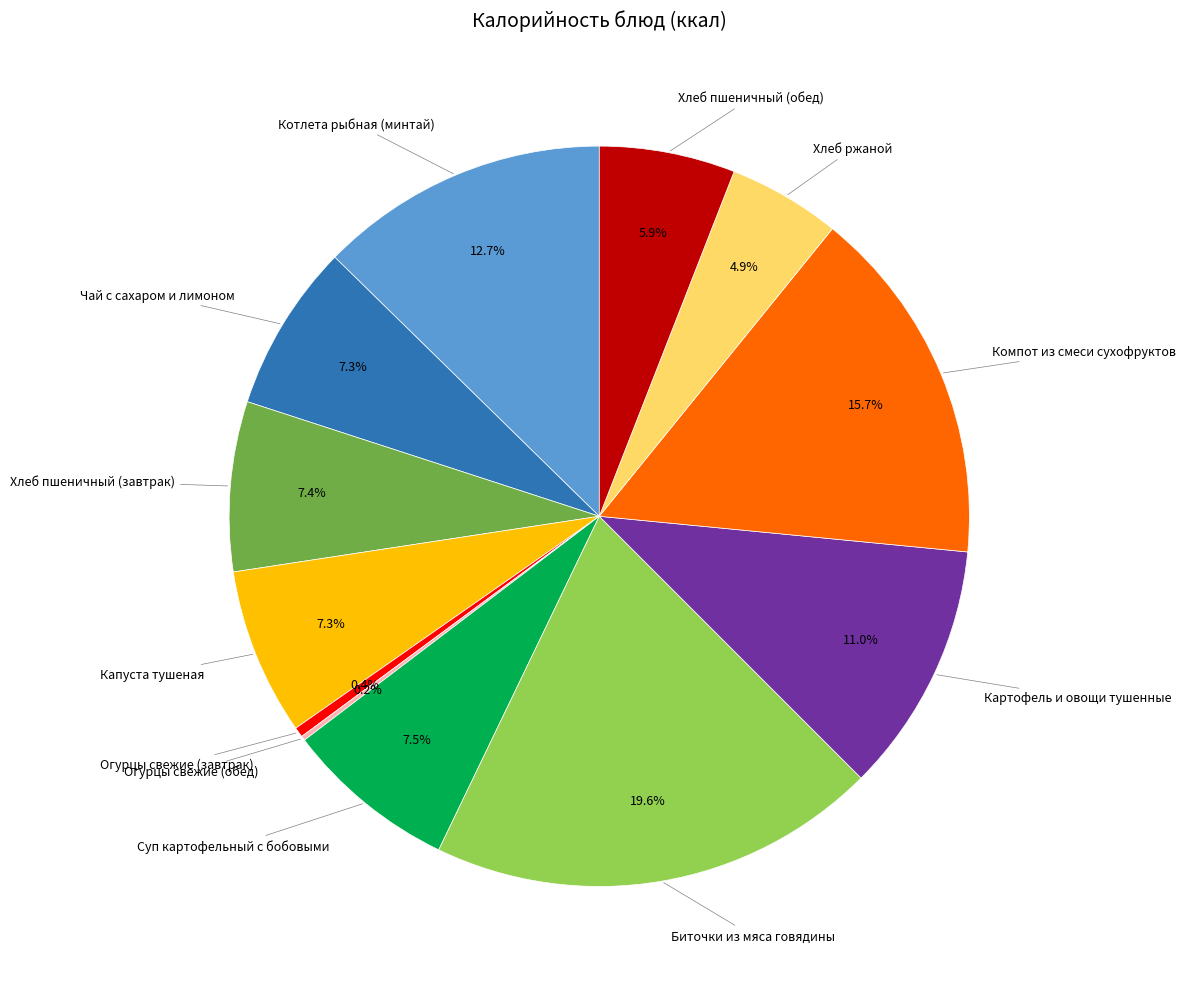

Does any single category account for the majority?

No